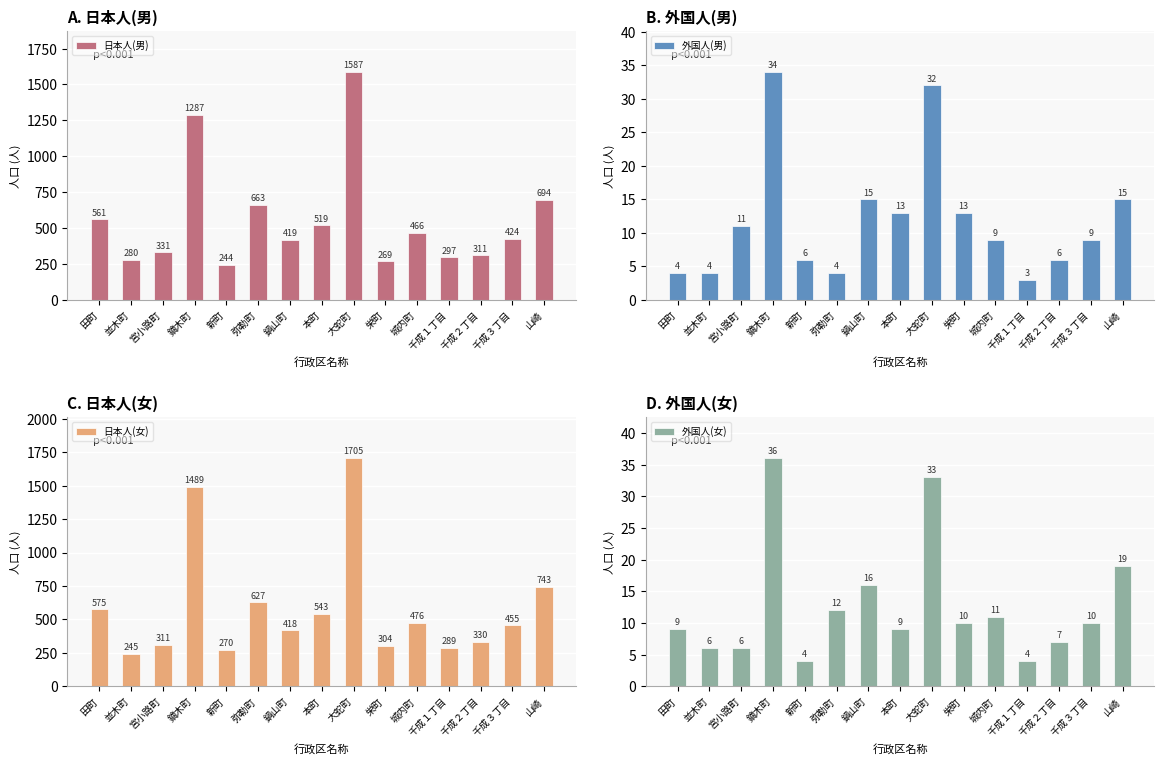

How many groups of bars are there?

15